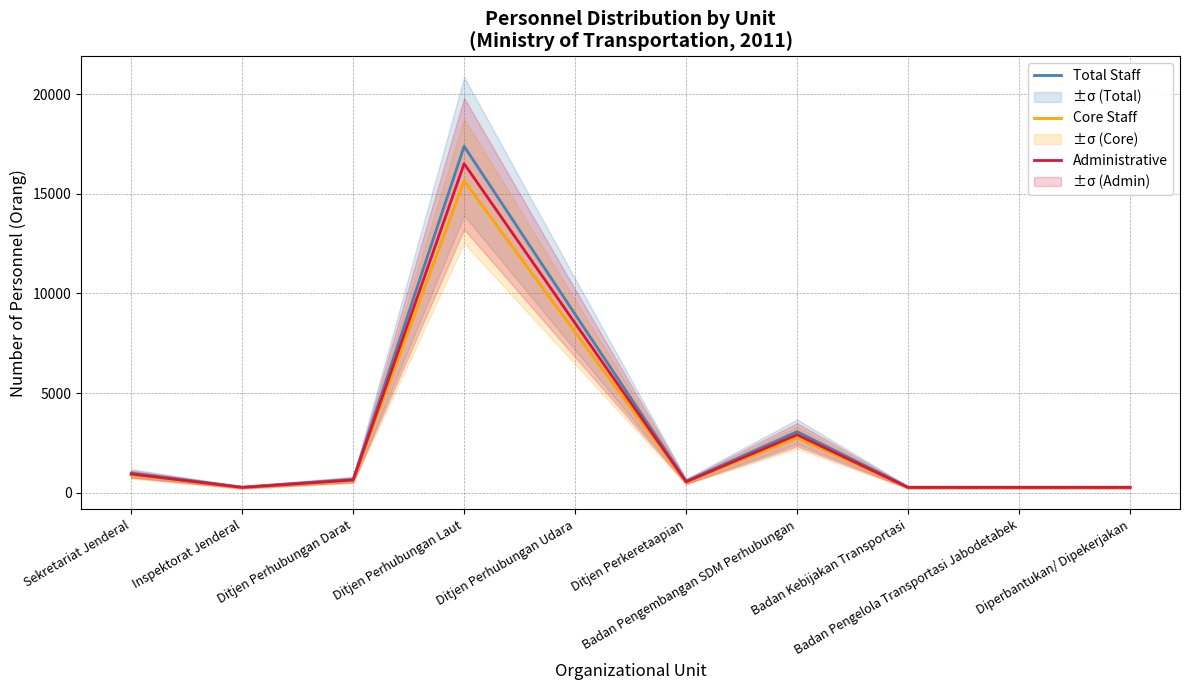

What are all the series names shown in the legend?

Total Staff, Core Staff, Administrative